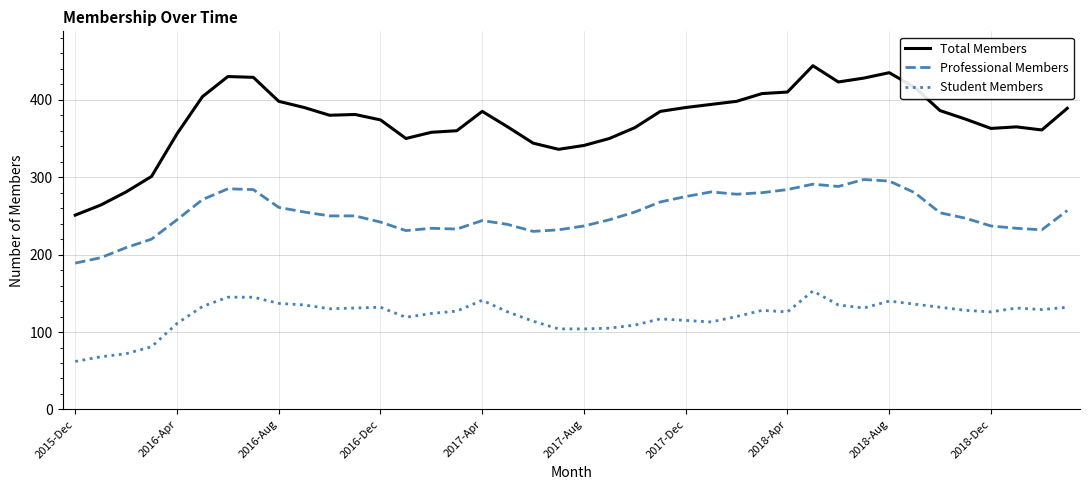

List the series in order of their peak value, lowest first.

Student Members, Professional Members, Total Members